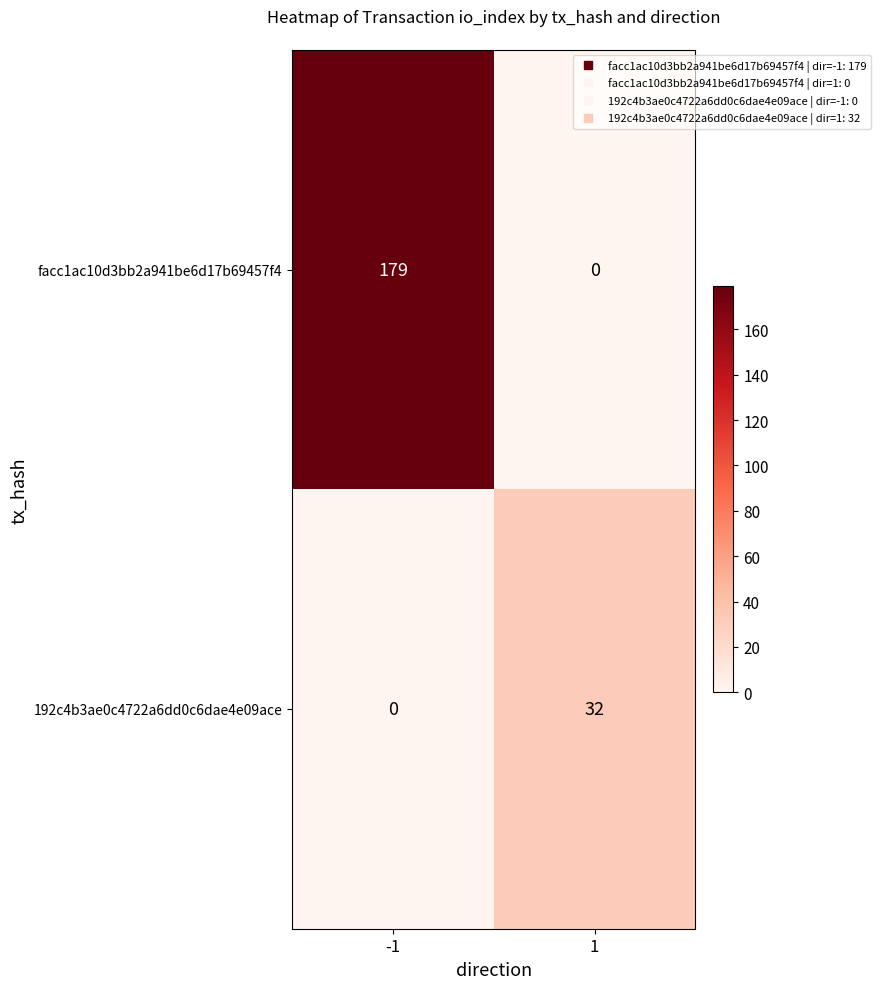

Which label corresponds to the largest value in the chart?

-1